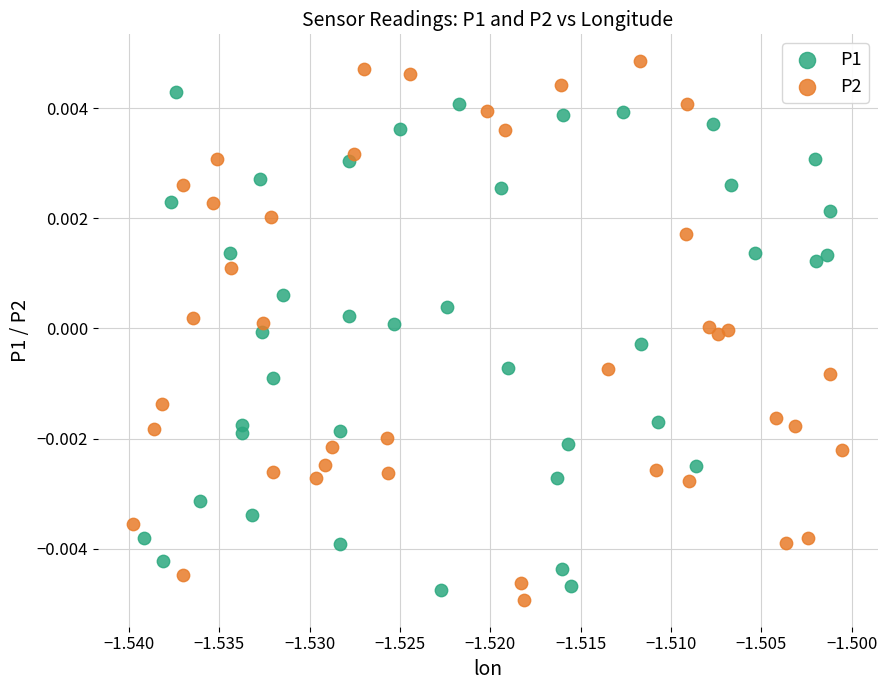

Which series has the largest Y range (max minus min)?

P2